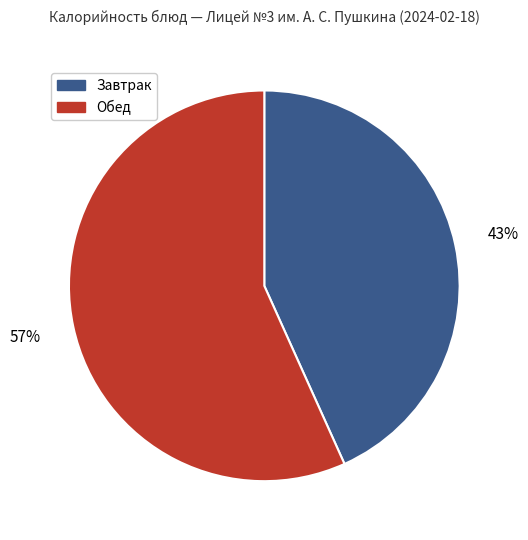

Combined, do Завтрак and Обед account for over 50%?

Yes